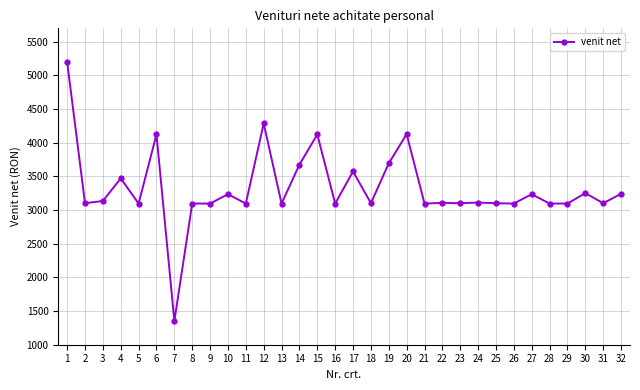

True or false: the data has more than 2 interior local peaks.

True